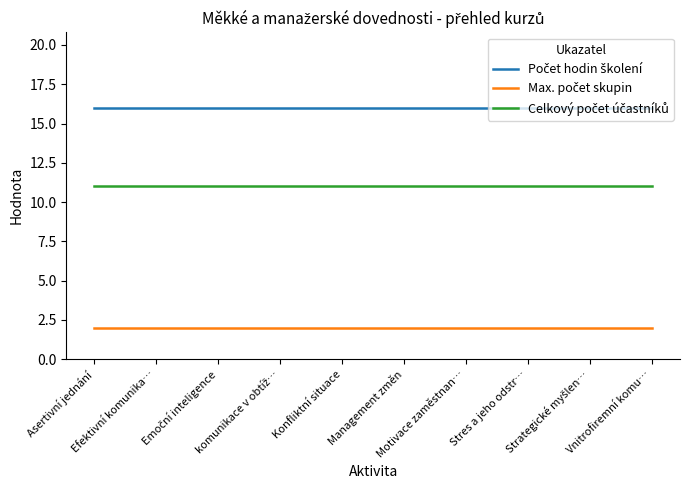

What is the maximum value shown in the chart?

16